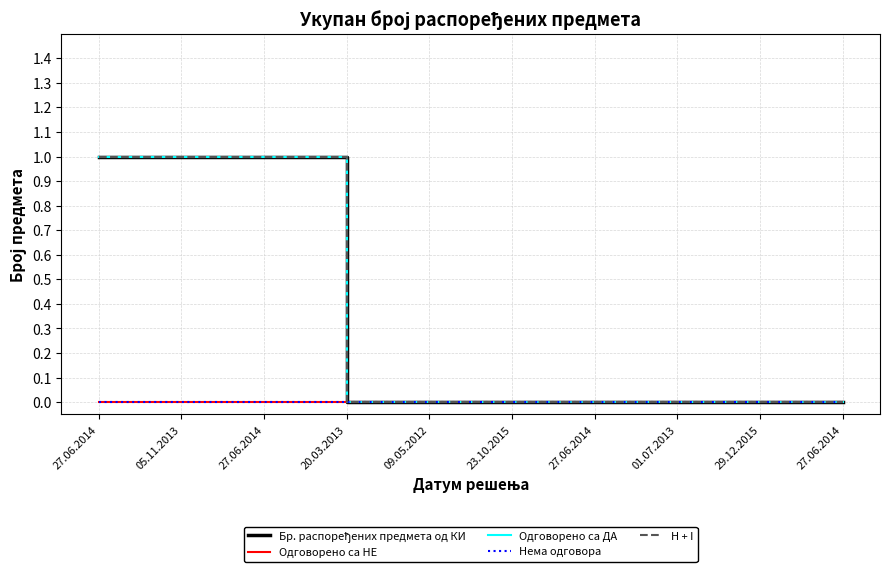

Which series has the widest spread of values?

Бр. распоређених предмета од КИ